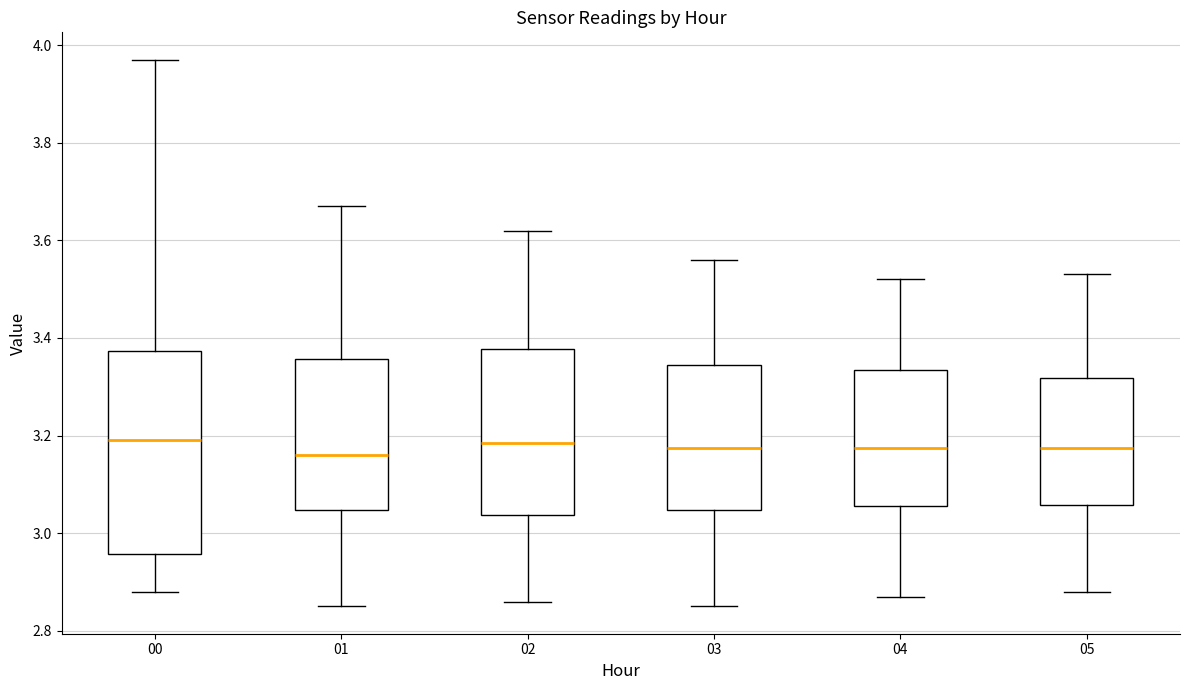

Which box is the tallest, from its lower edge to its upper edge?

00